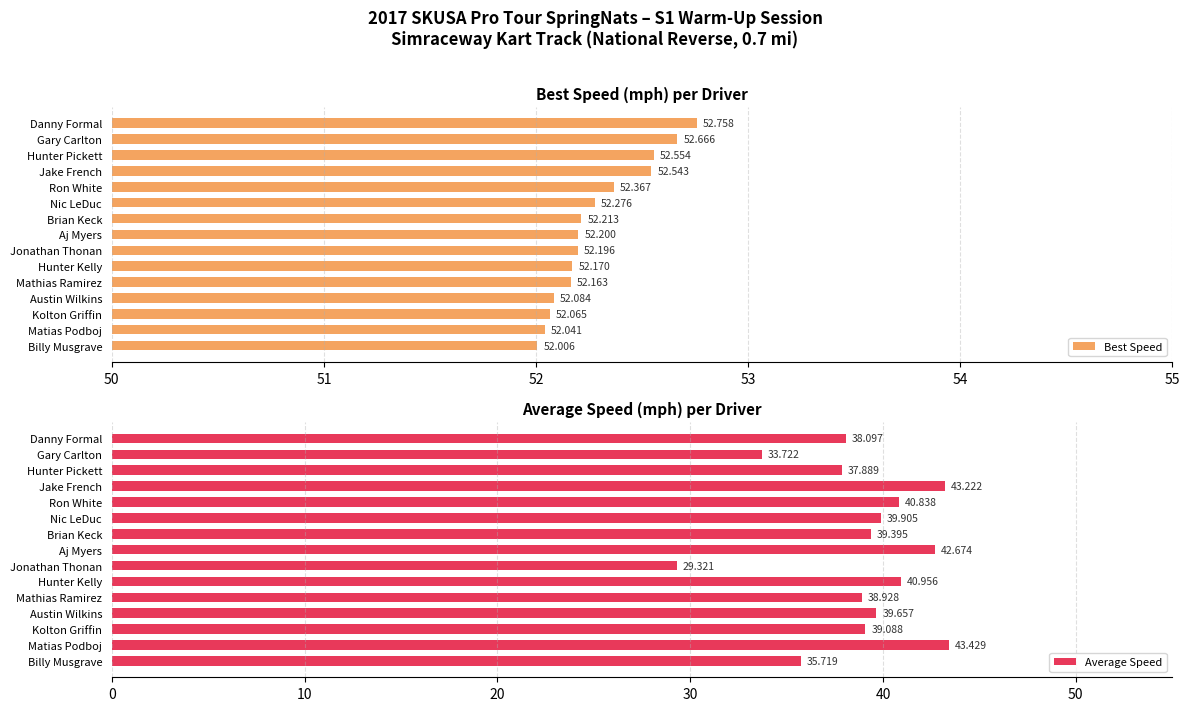

Where is Best Speed nearest to the value 52?

Billy Musgrave